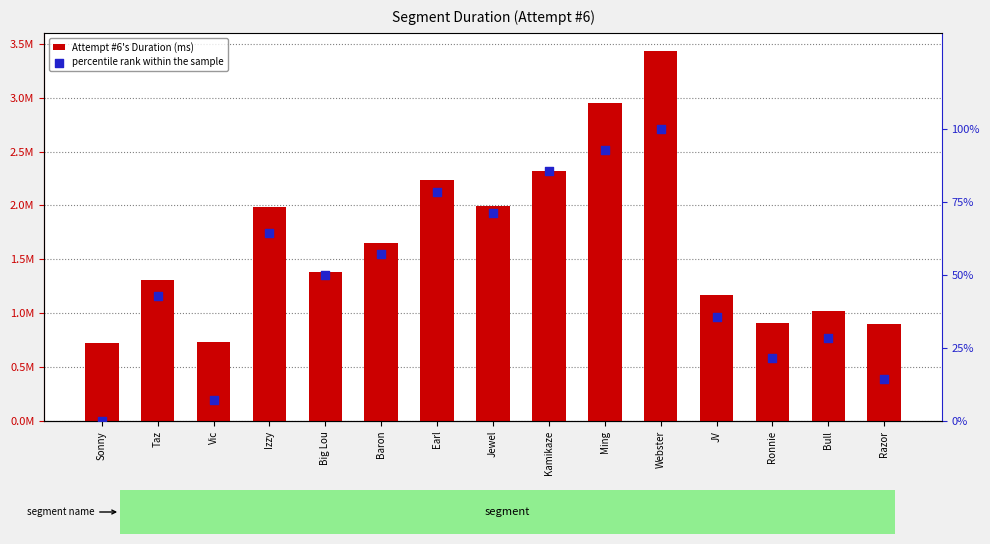

What are all the series names shown in the legend?

Attempt #6's Duration (ms), percentile rank within the sample